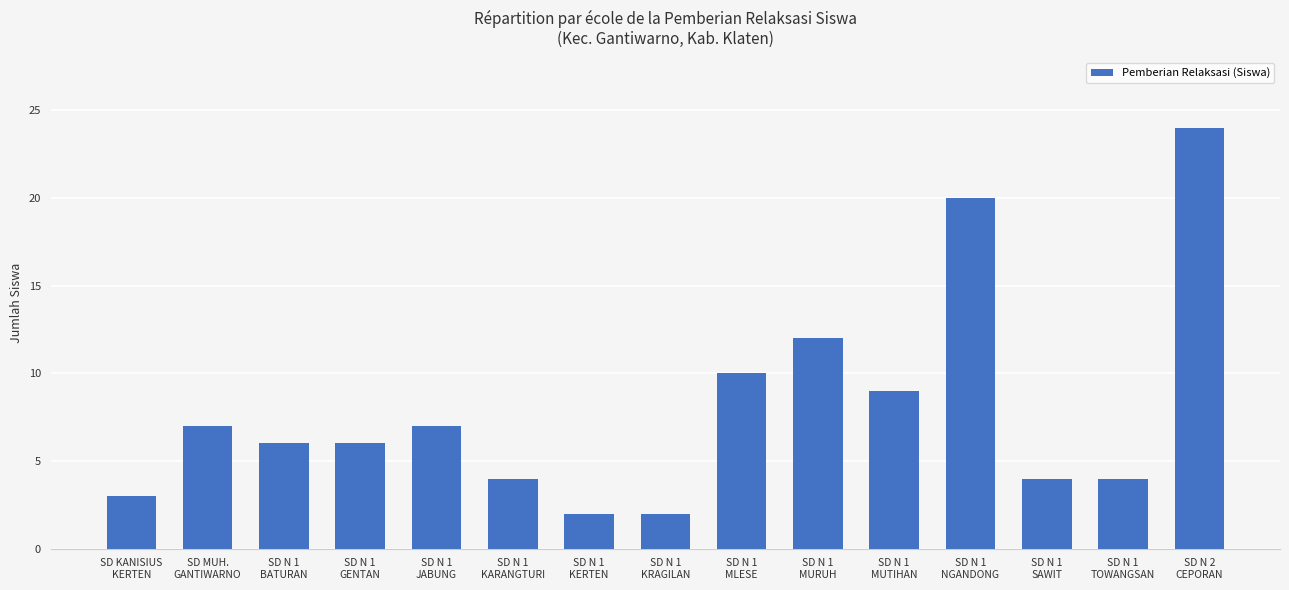

Approximately how many times larger is the value at SD N 2
CEPORAN compared to SD N 1
KERTEN?

12.0